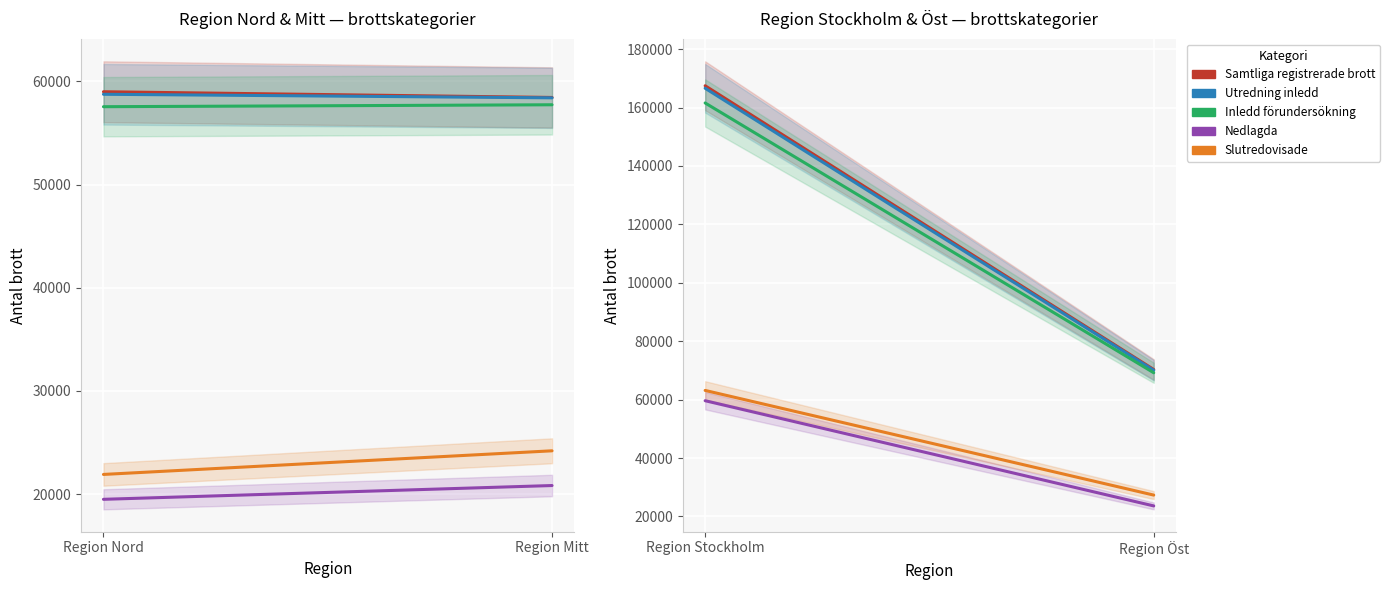

What position from the right is Region Öst?

1